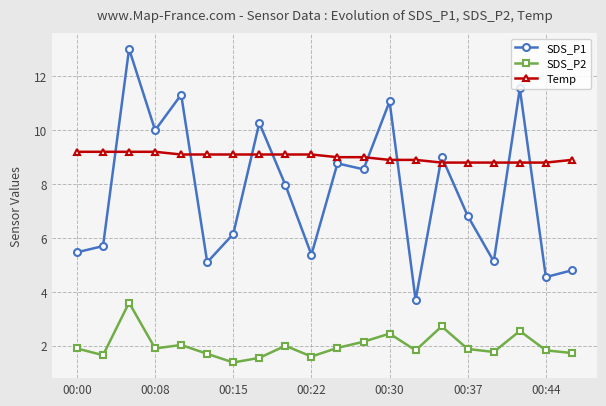

What is the minimum value for SDS_P2?

1.4